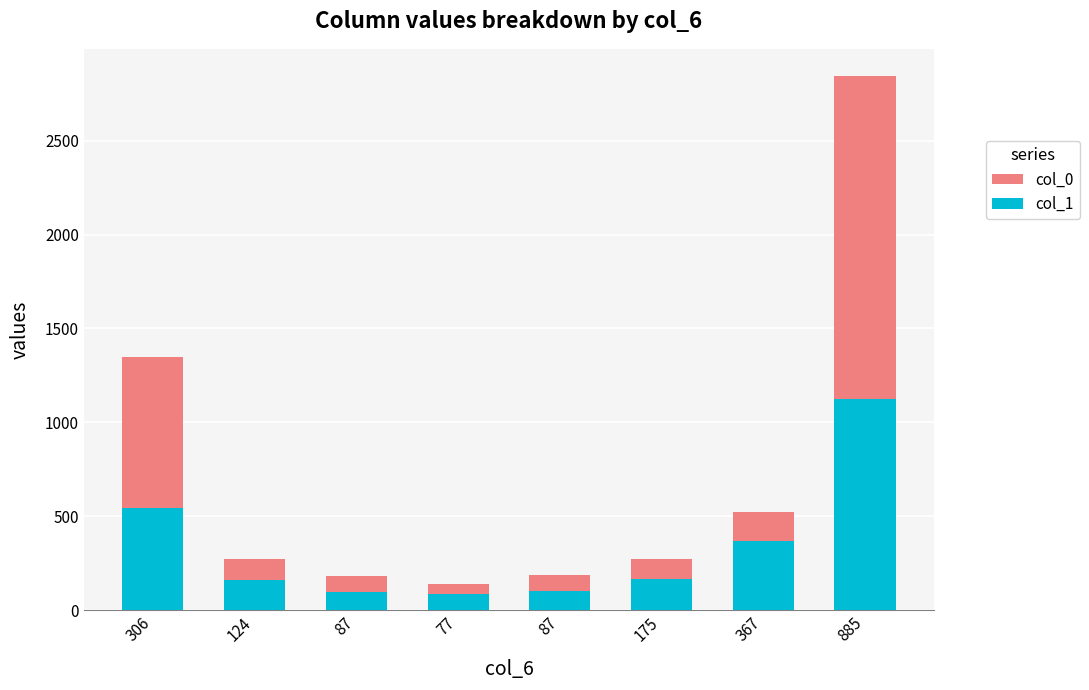

At how many categories does at least one series exceed 1910?

1